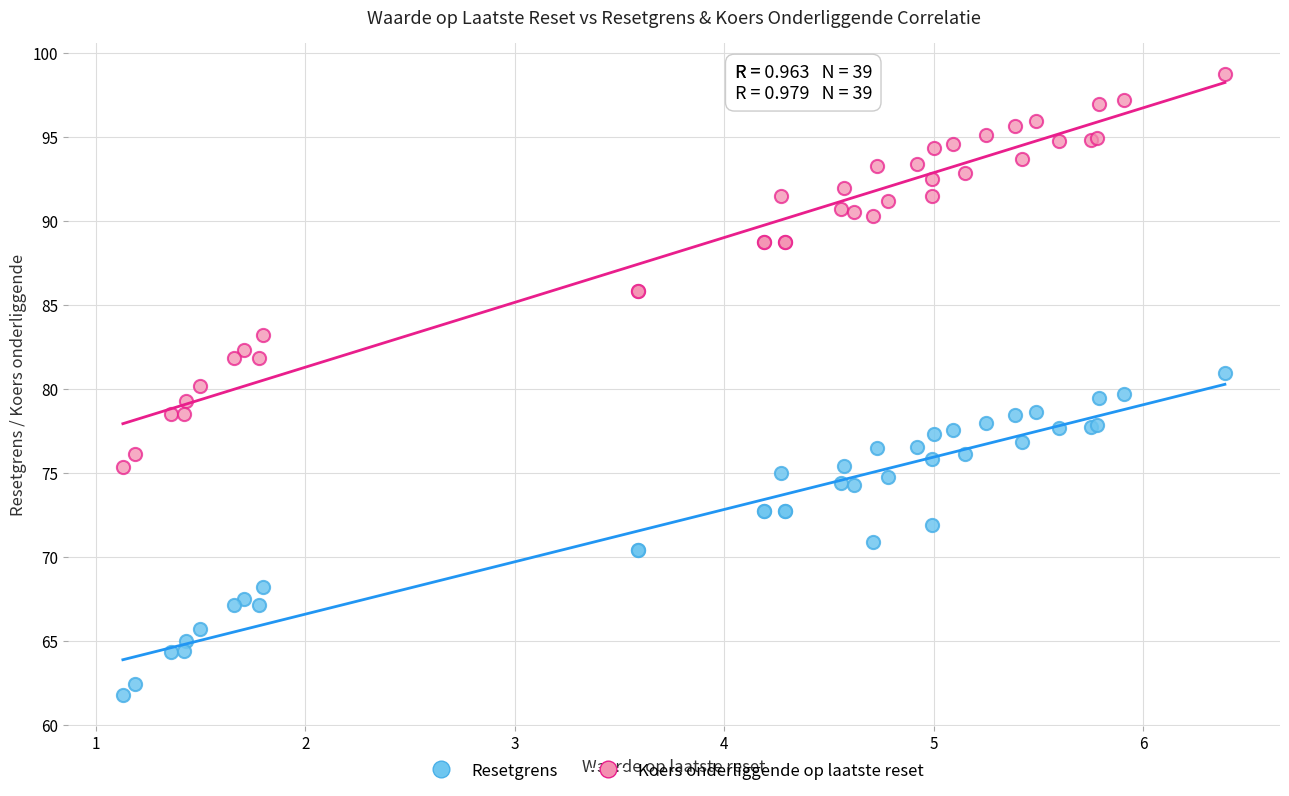

What are all the series names shown in the legend?

Resetgrens, Koers onderliggende op laatste reset